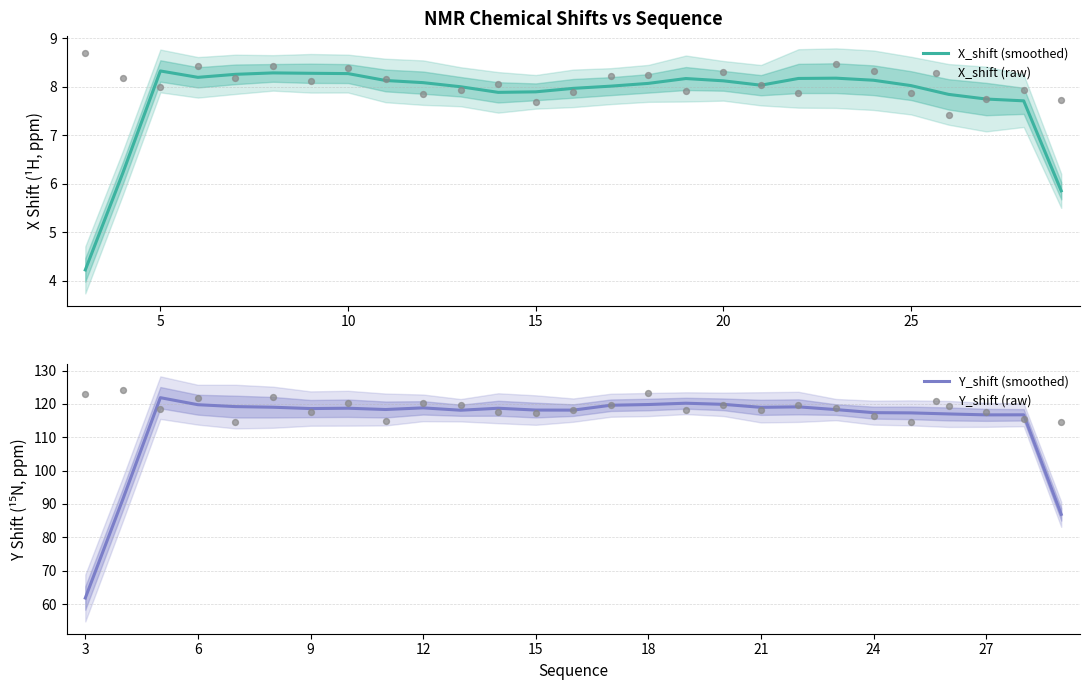

Which series reaches the maximum Y coordinate?

Y_shift (raw)